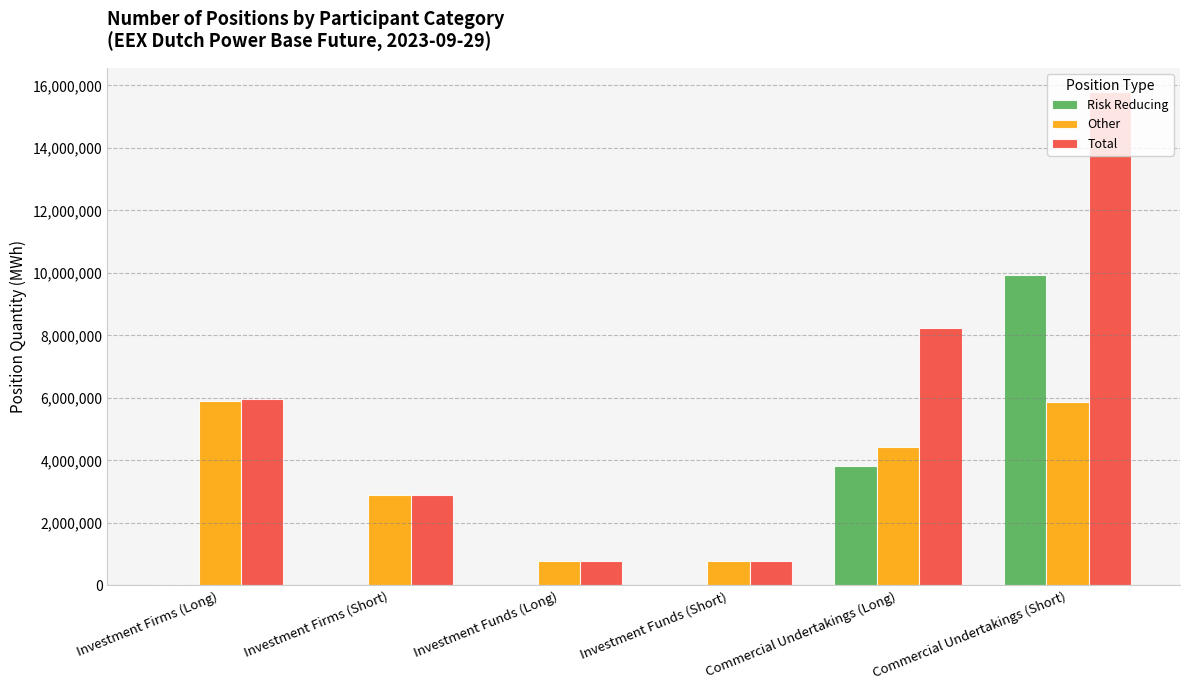

Are the bars grouped side by side (vs. stacked)?

Yes